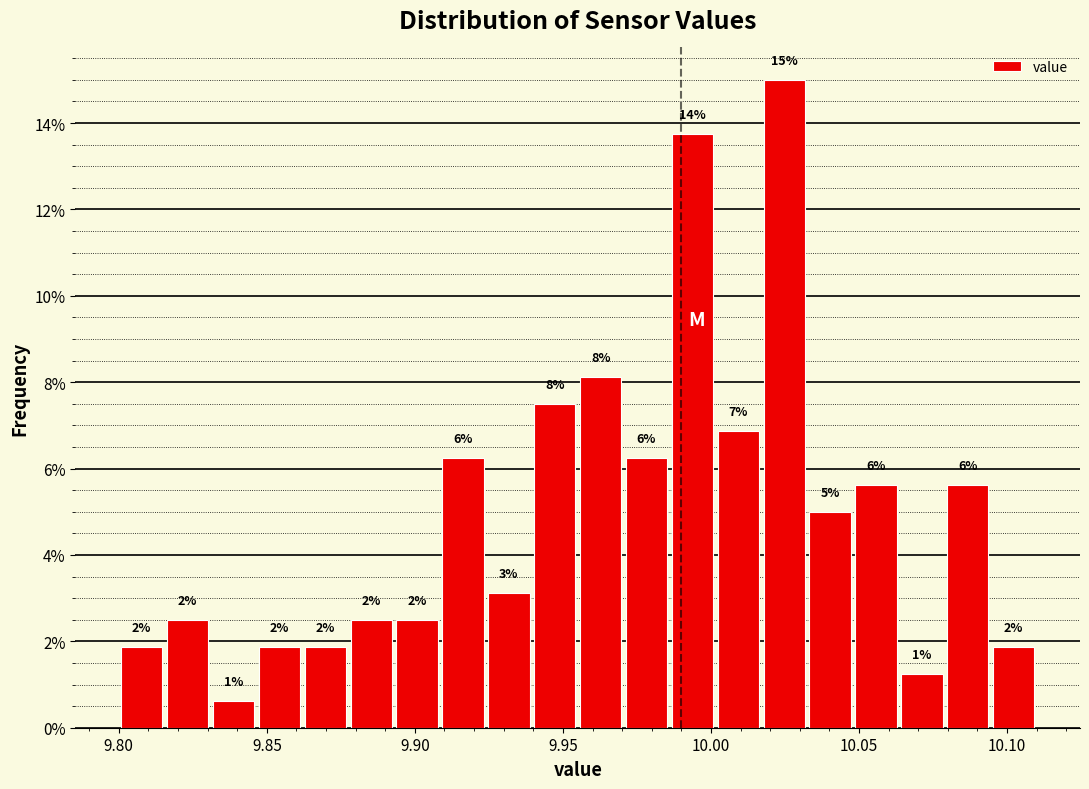

Read against the x-axis, roughly where is the centre of the tallest bar?

10.025